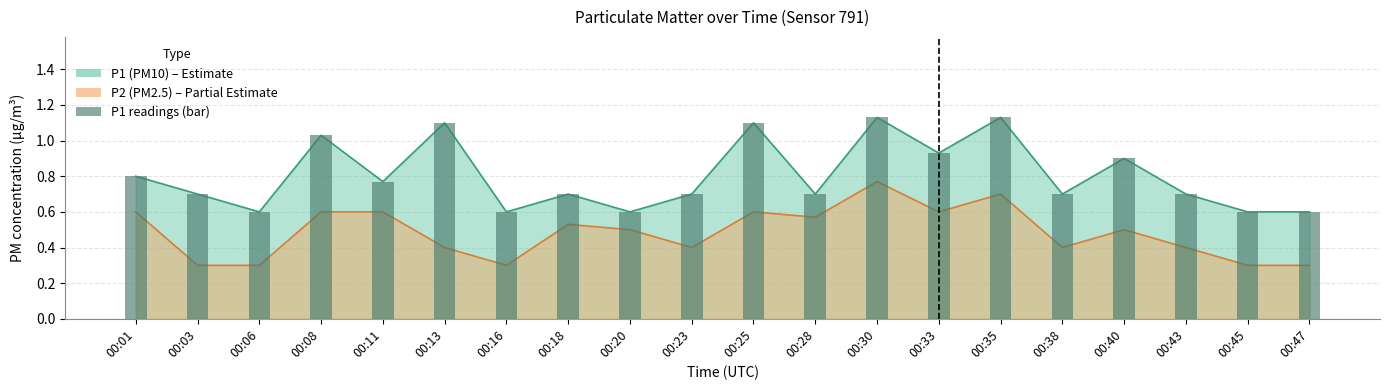

What is the sum of all values?

16.1